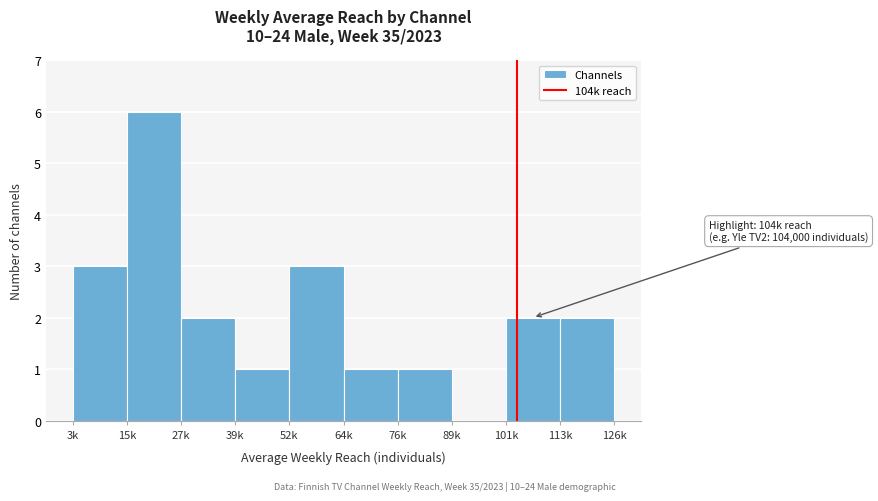

Reading right to left, what are all the values shown in this chart?

113k=2	101k=2	89k=0	76k=1	64k=1	52k=3	39k=1	27k=2	15k=6	3k=3